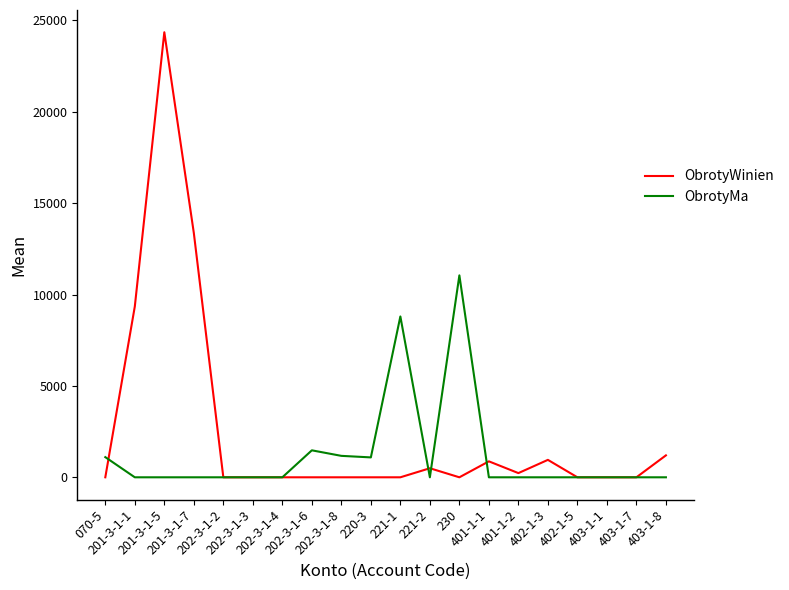

Is the value of ObrotyMa at 202-3-1-6 greater than the value of ObrotyWinien at 402-1-3?

Yes